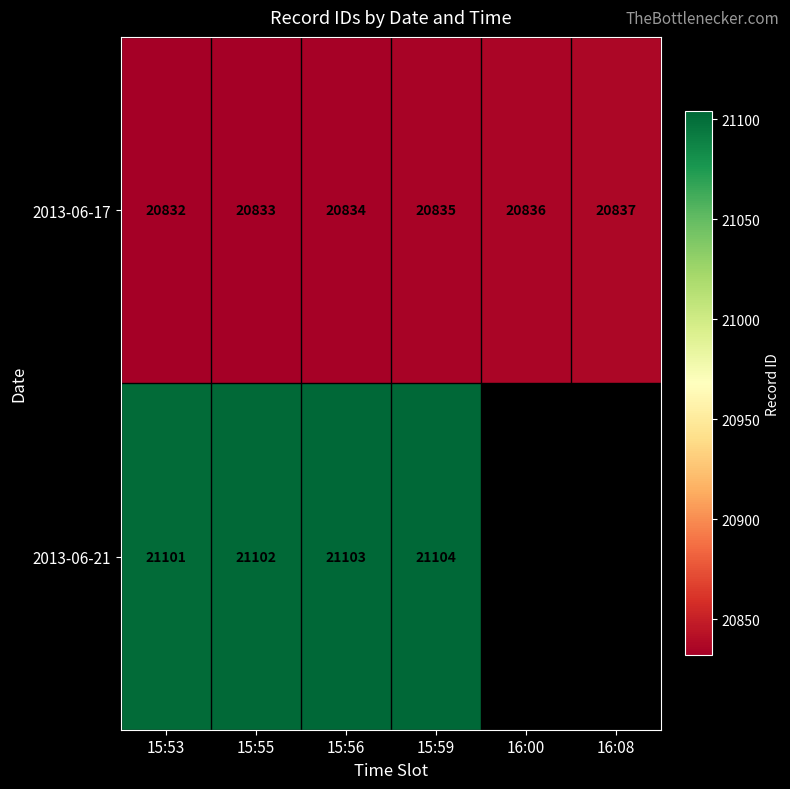

Is the value of 2013-06-17 at 16:08 greater than the value of 2013-06-21 at 15:55?

No